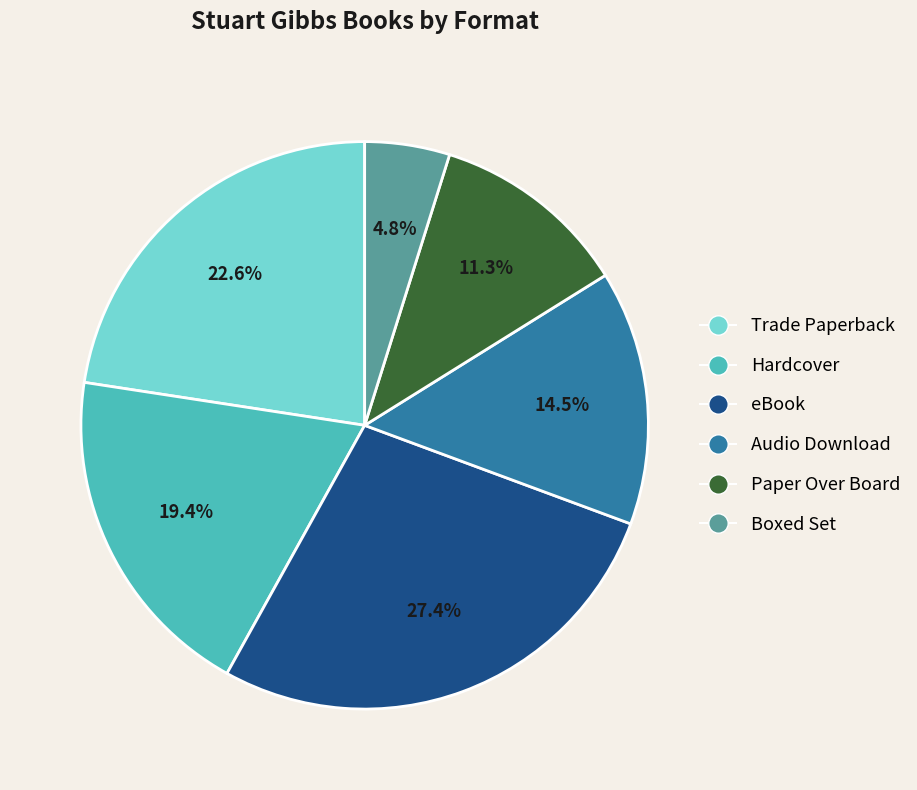

Which has a higher value, Trade Paperback or Hardcover?

Trade Paperback